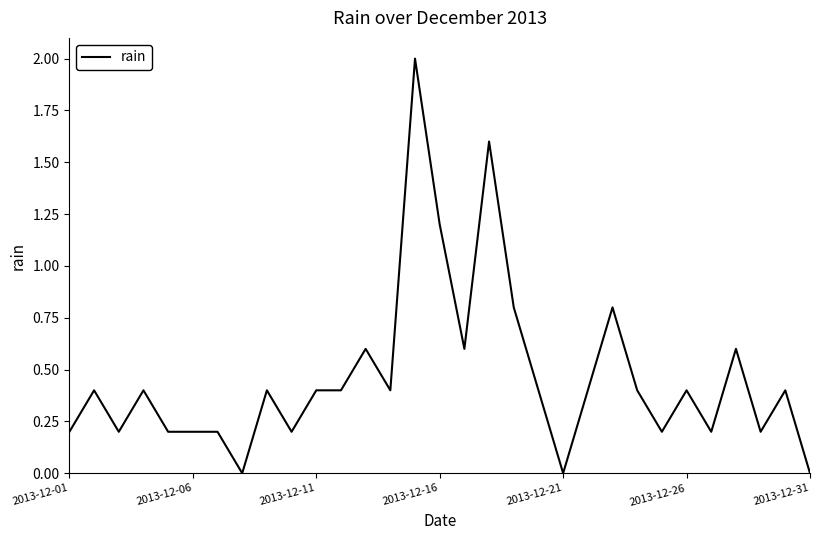

How many series are shown in this chart?

1